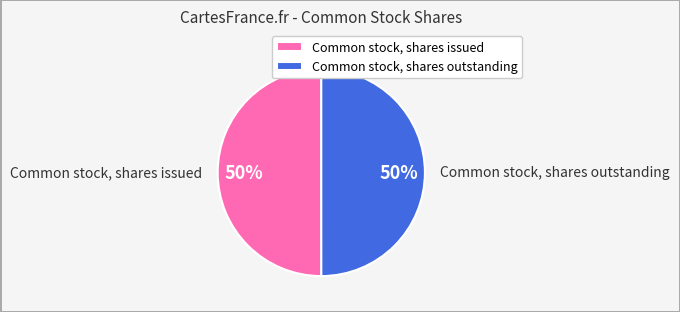

Count the number of slices in the pie.

2